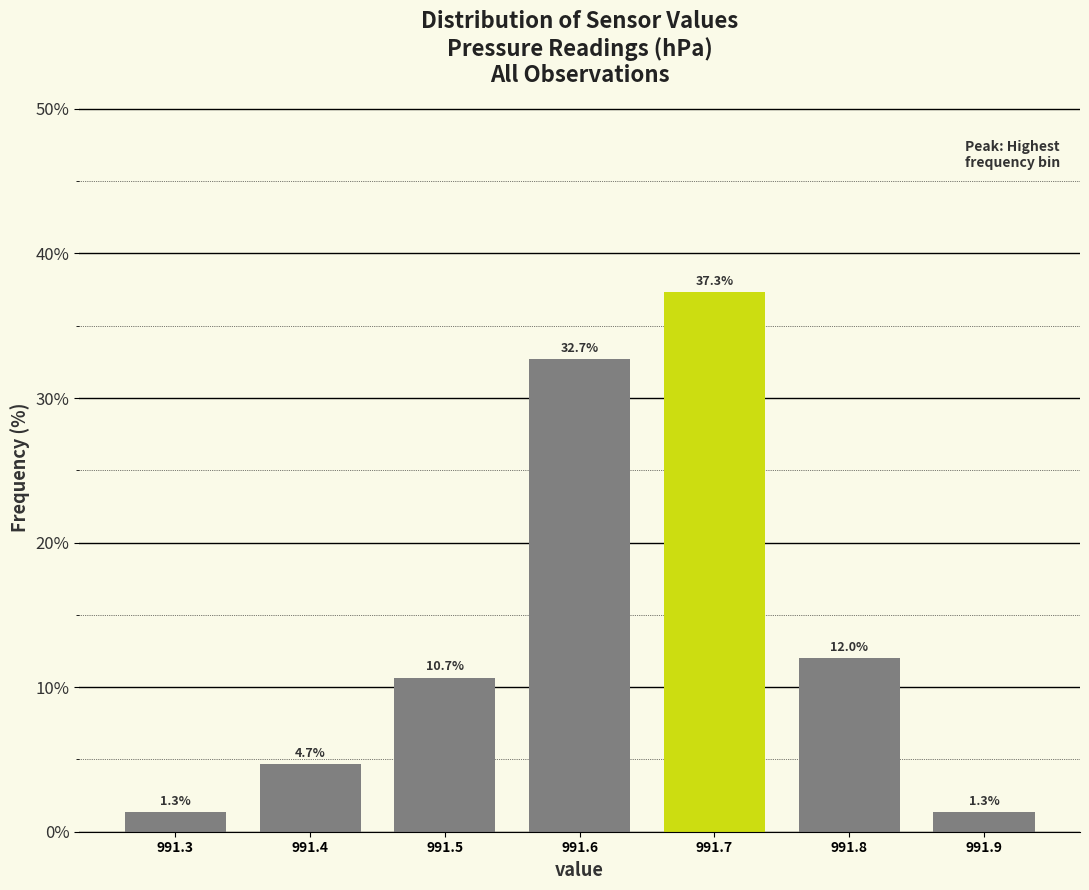

Over which range of the x-axis is the bar tallest?

991.65 to 991.75